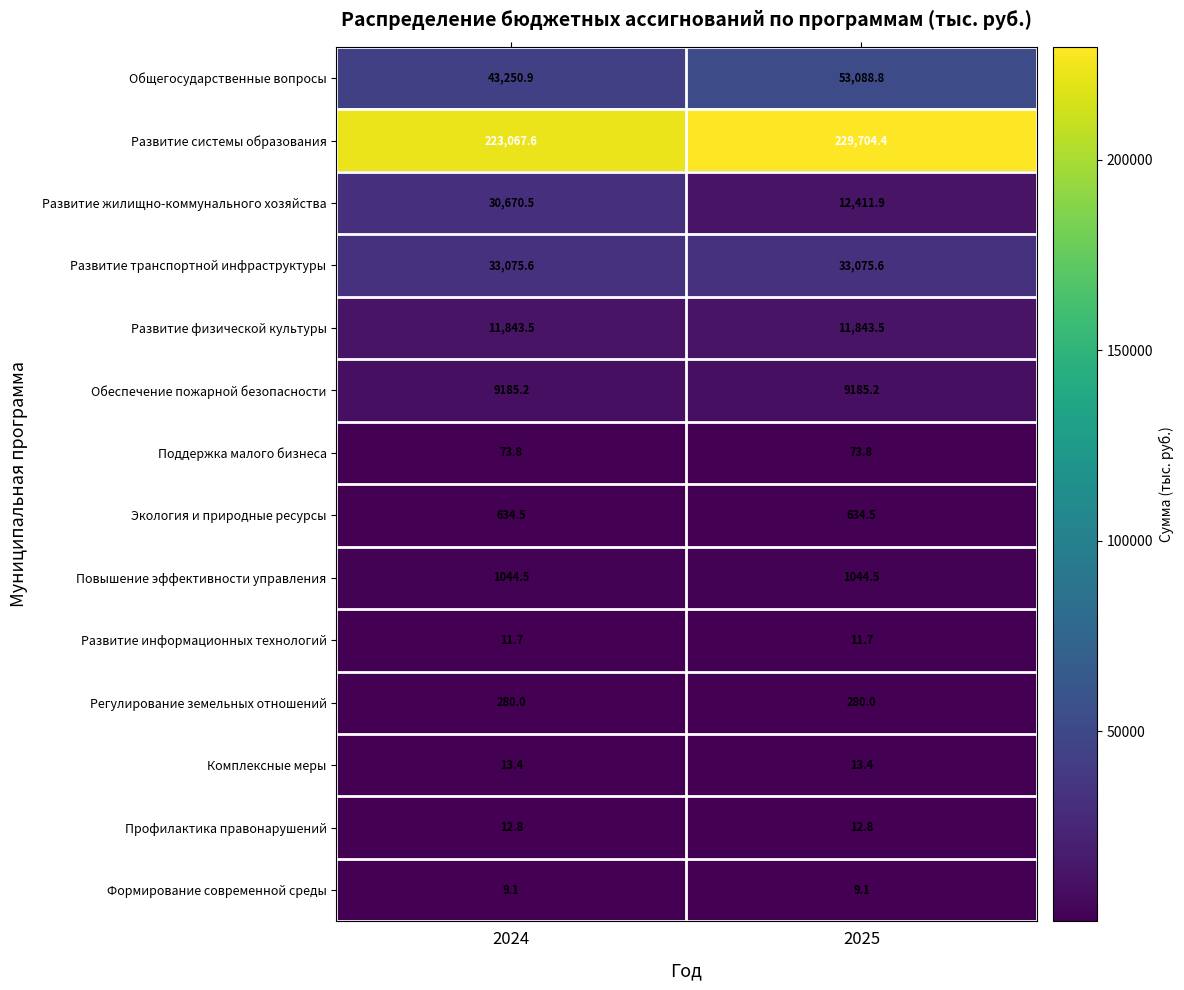

What is the minimum value for Регулирование земельных отношений?

280.0